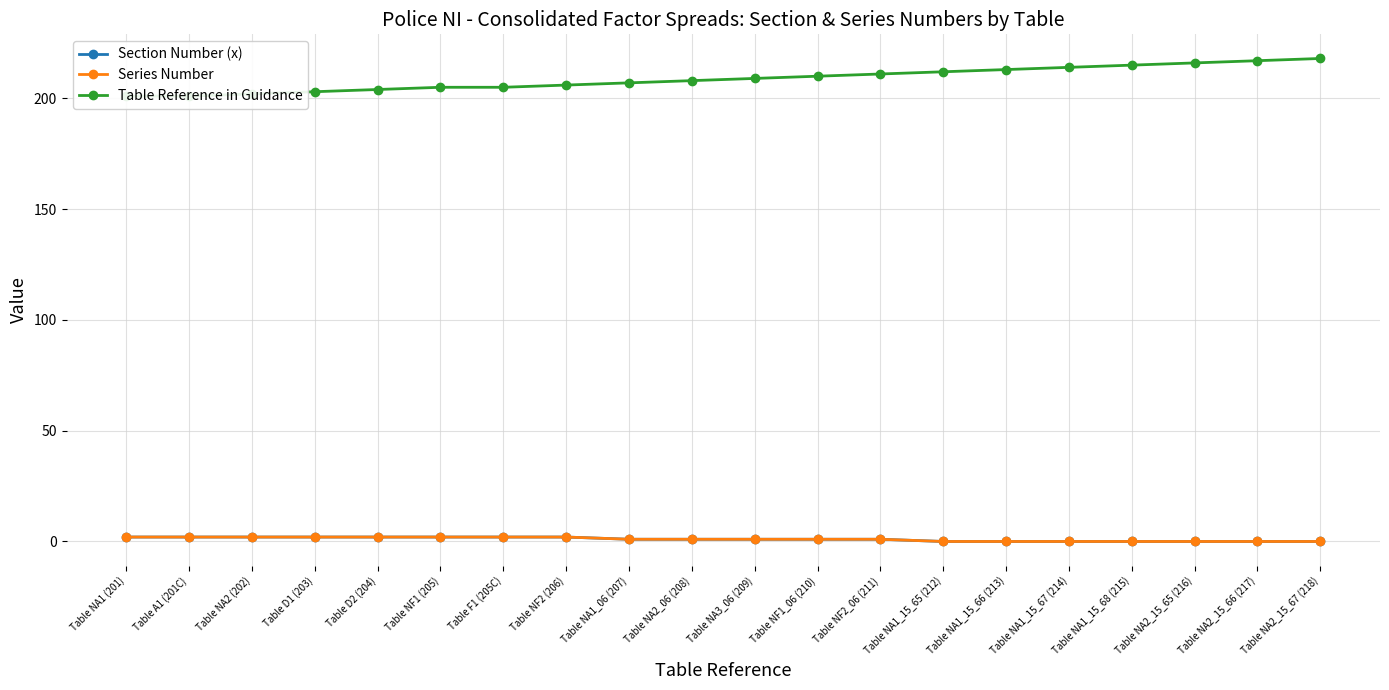

Which series has the largest total across all categories?

Table Reference in Guidance